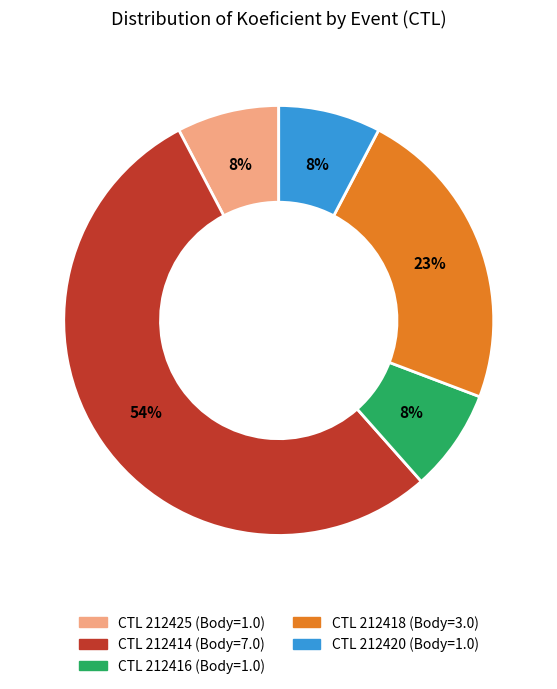

Does any single category account for the majority?

Yes